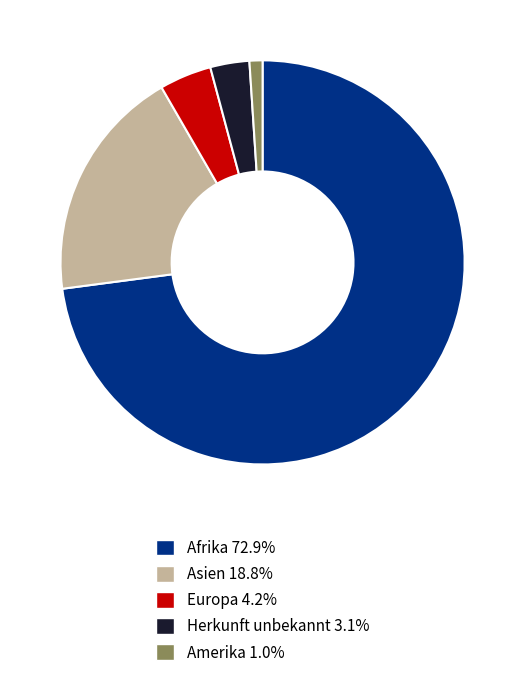

Which slice is the smallest?

Amerika